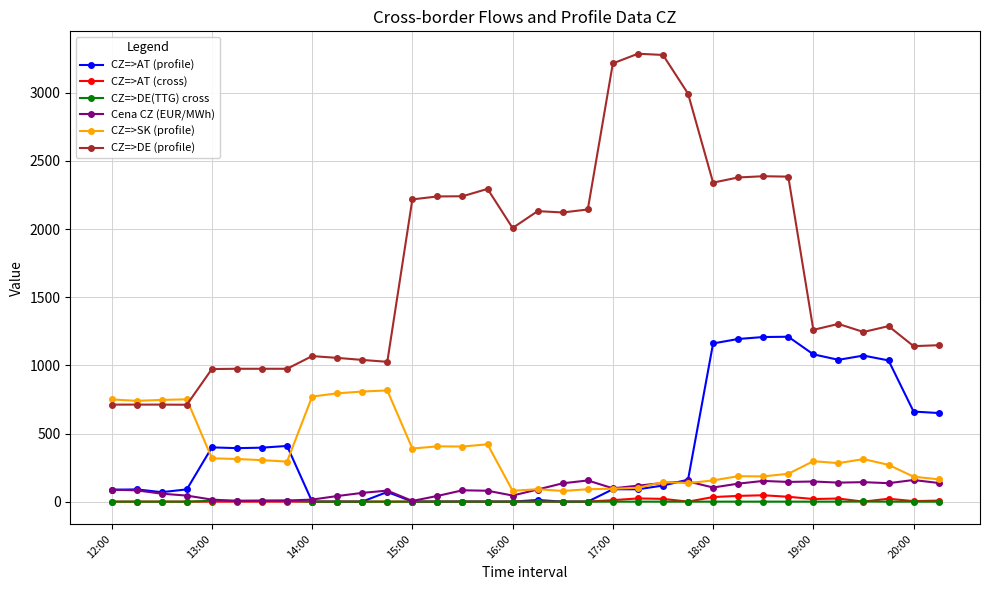

True or false: CZ=>AT (profile) has more than 1 interior local peaks.

True